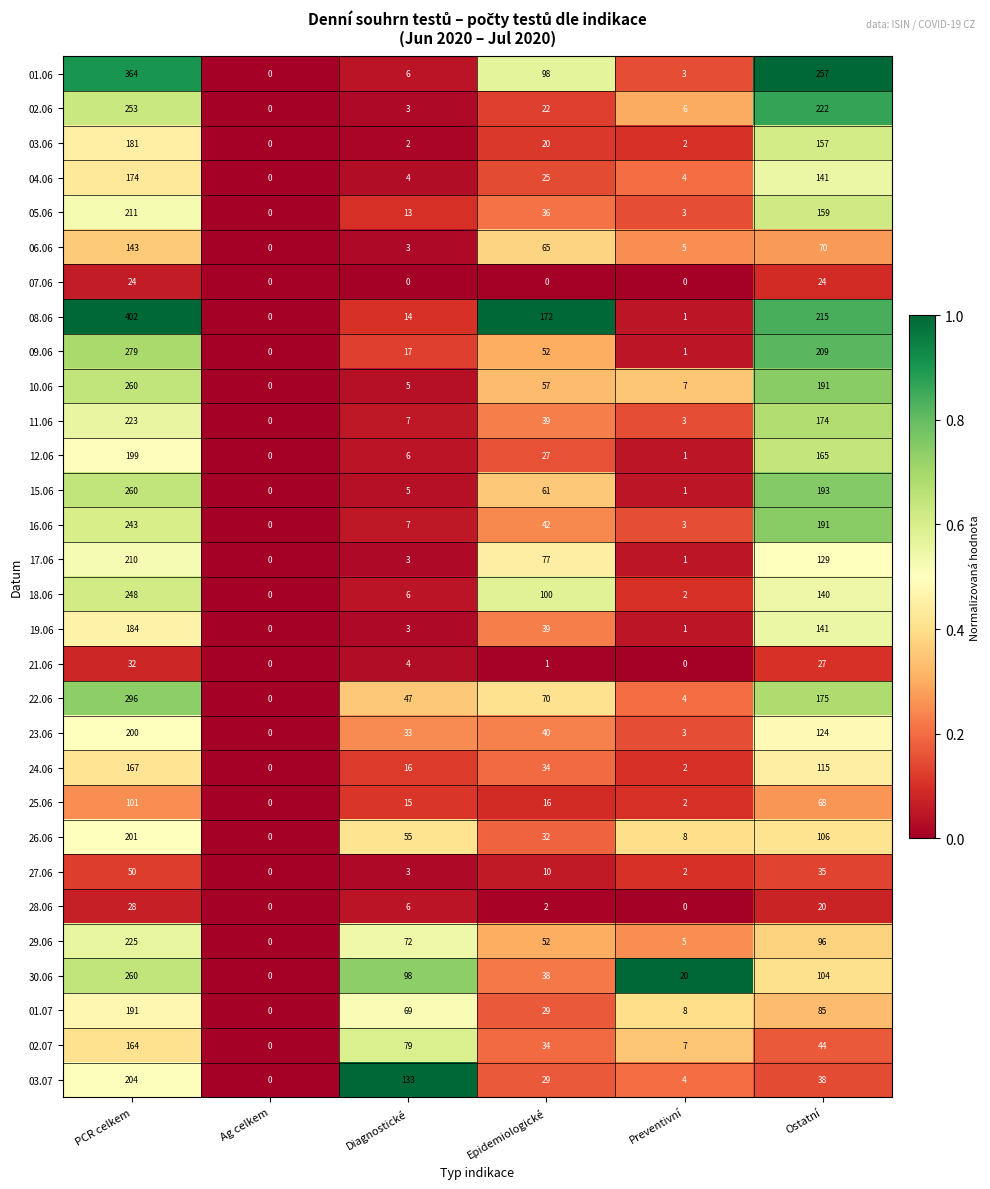

What is the average value of the 01.07 series?

64